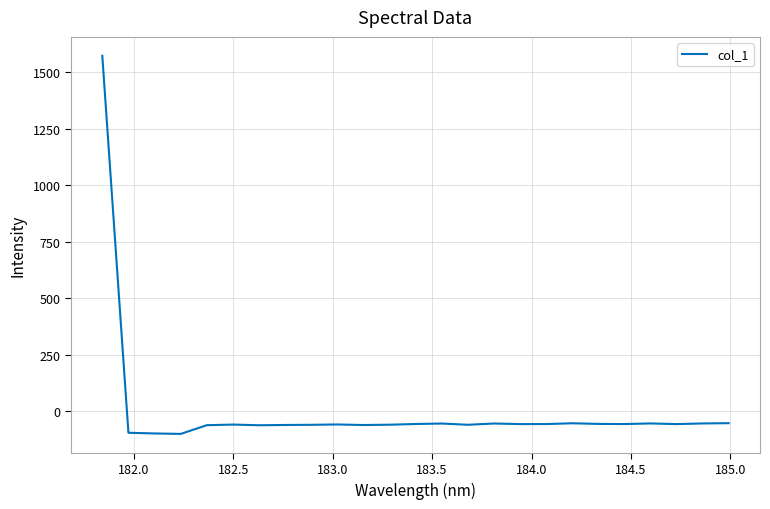

What is the difference between the maximum and minimum values?

1672.7